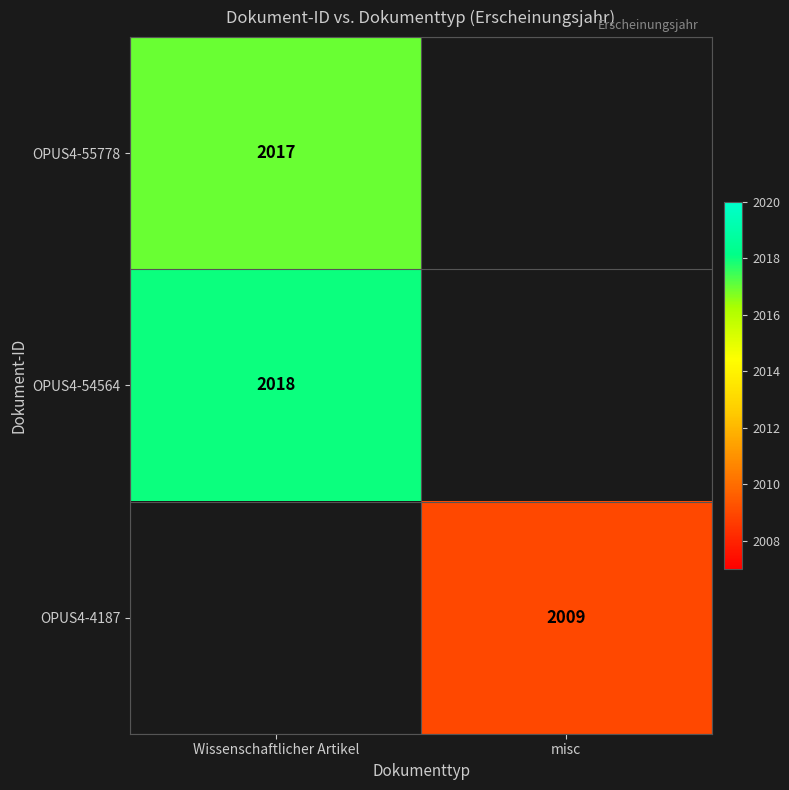

True or false: OPUS4-54564 has a value of 2018 at Wissenschaftlicher Artikel.

True